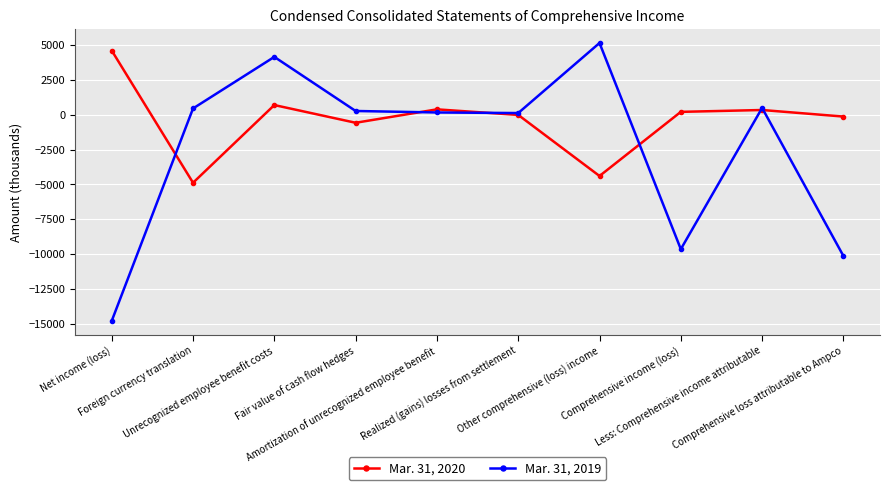

What is the spread (max minus min) of values at Foreign currency translation?

5331